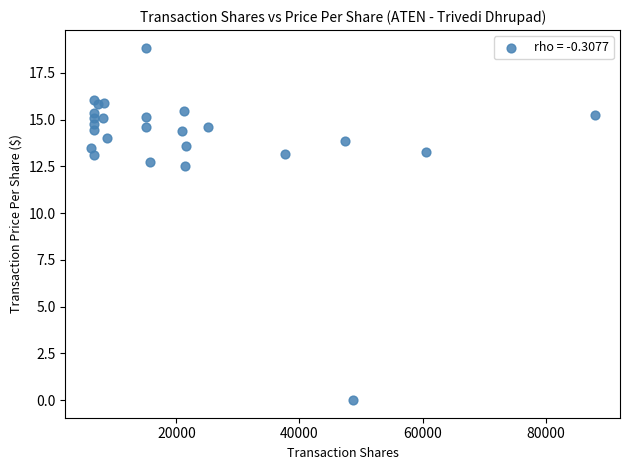

What is the range of Y values (max minus min)?

18.8